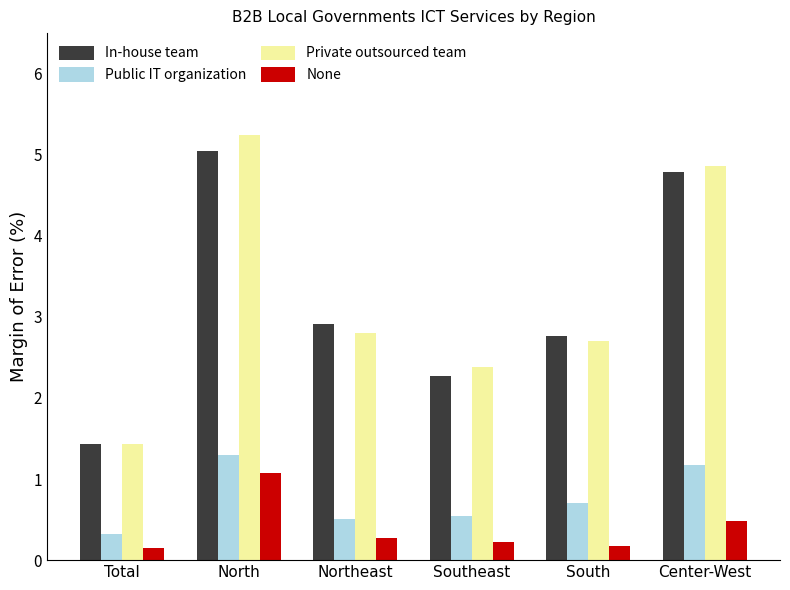

At which category is the sum across all series the highest?

North